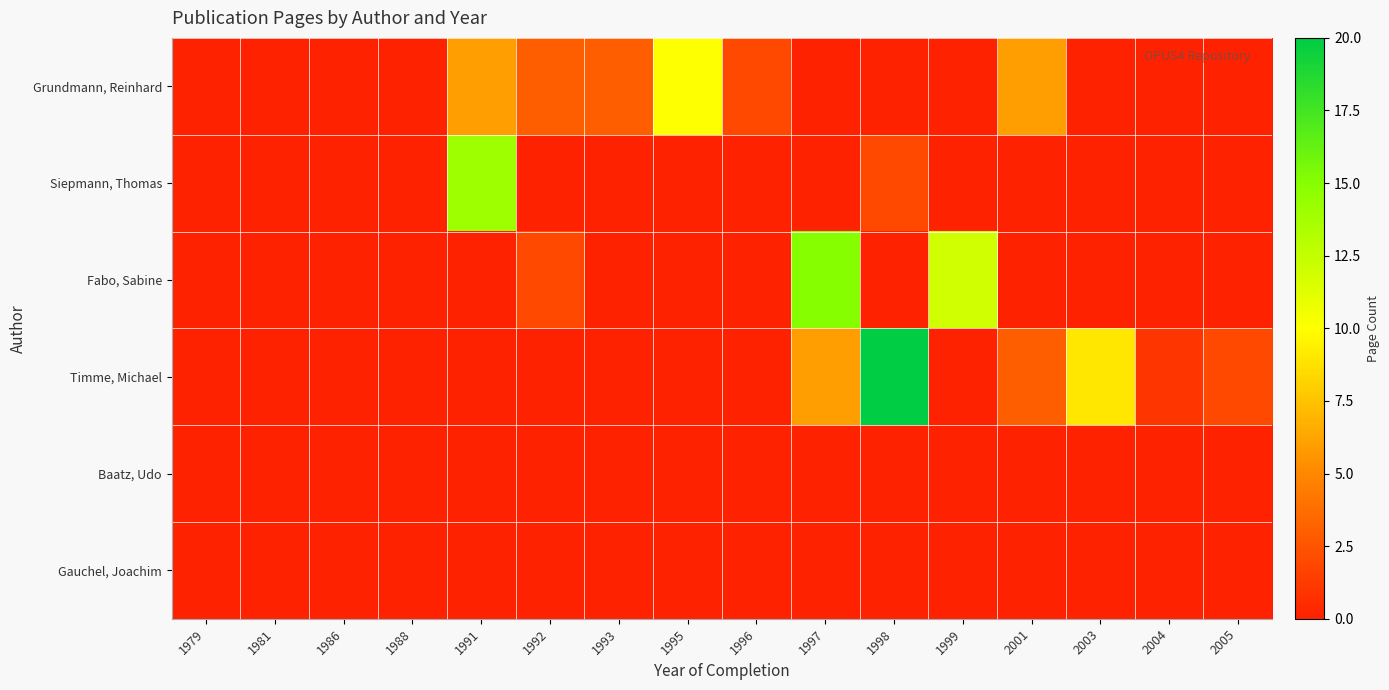

Which has a higher value, 1981 or 2005?

1981